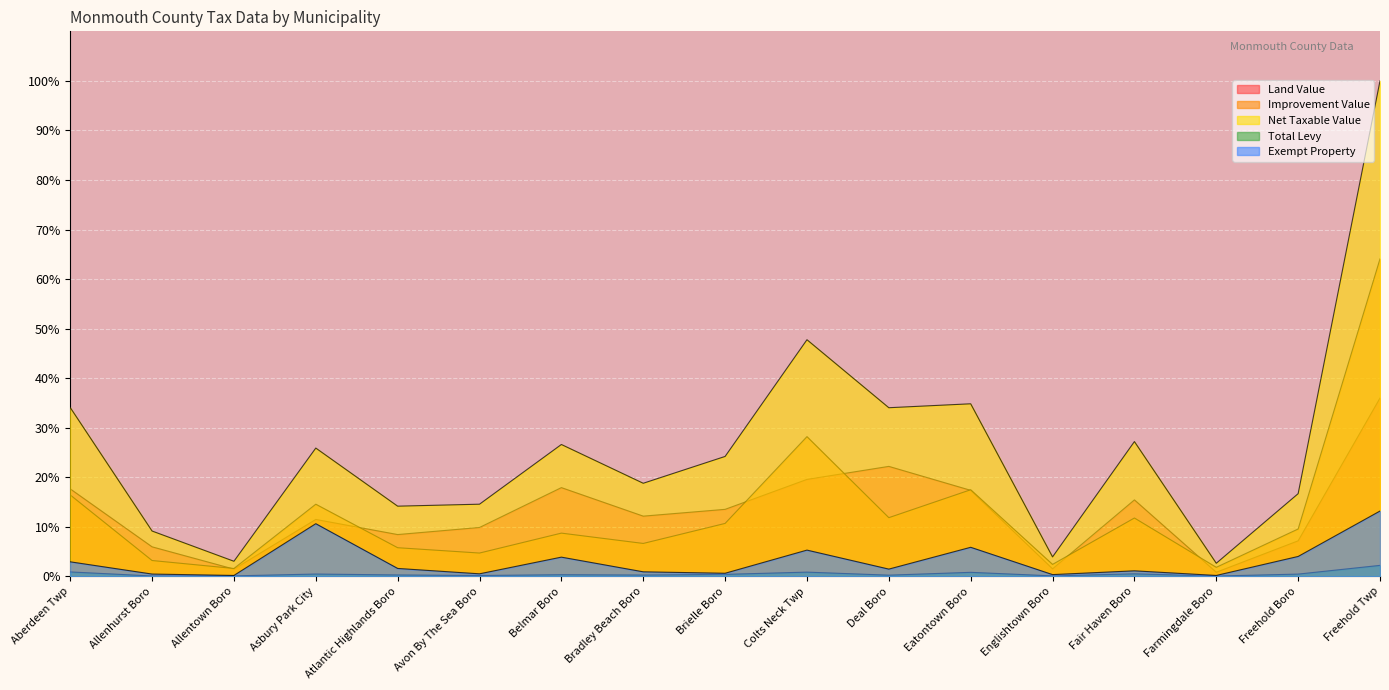

What is the maximum value for Improvement Value?

64.1